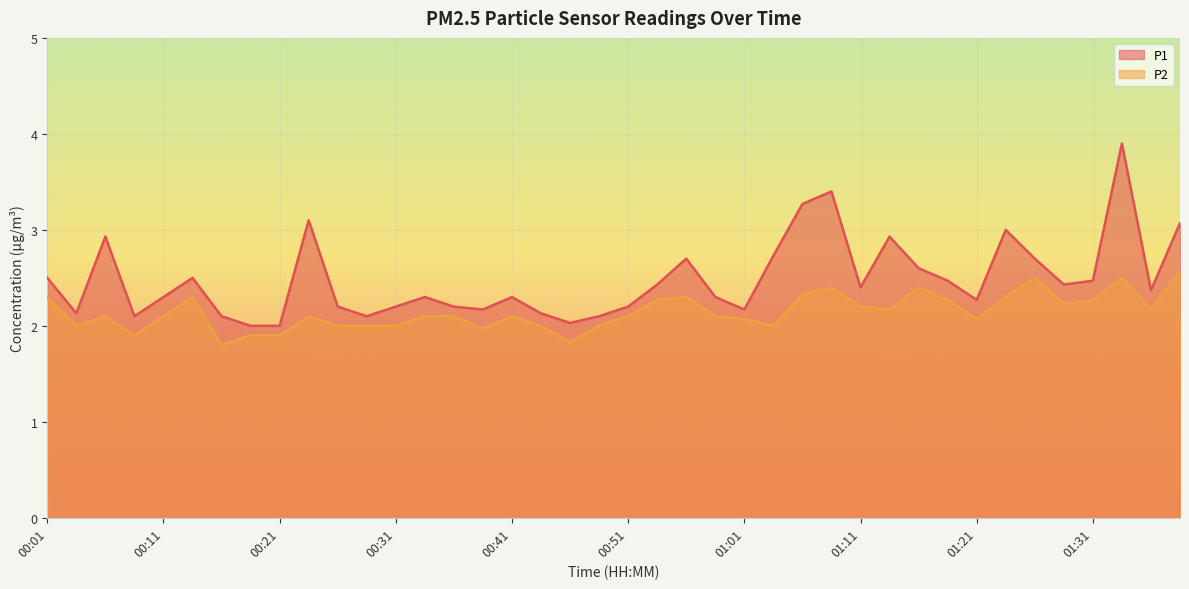

Rank the categories by P2 value from highest to lowest.

01:39, 01:26, 01:34, 01:09, 01:16, 01:06, 00:01, 00:14, 00:56, 01:24, 00:54, 01:19, 01:31, 01:29, 01:11, 01:14, 01:36, 00:06, 00:11, 00:24, 00:34, 00:36, 00:41, 00:51, 00:59, 01:01, 01:21, 00:04, 00:26, 00:29, 00:31, 00:44, 00:49, 01:04, 00:39, 00:09, 00:19, 00:21, 00:47, 00:16